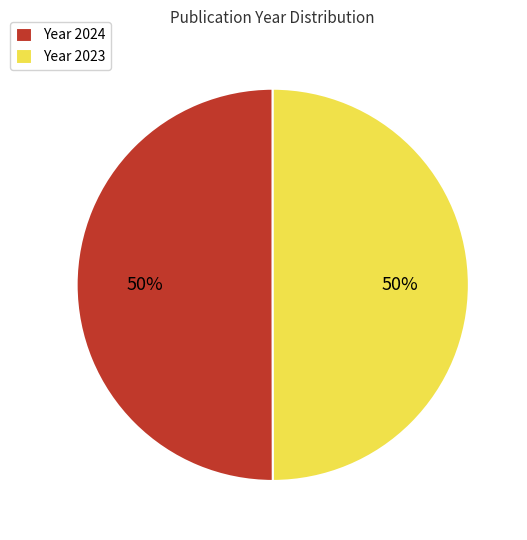

Count the number of slices in the pie.

2